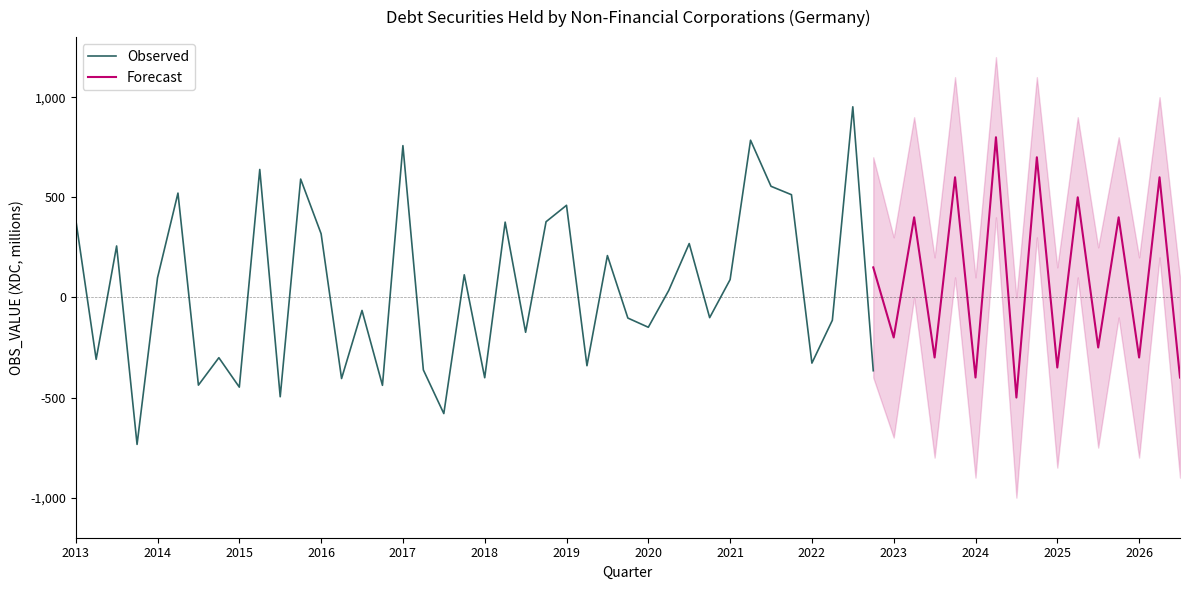

How many interior local peaks (higher than both neighbors) does the data have?

14